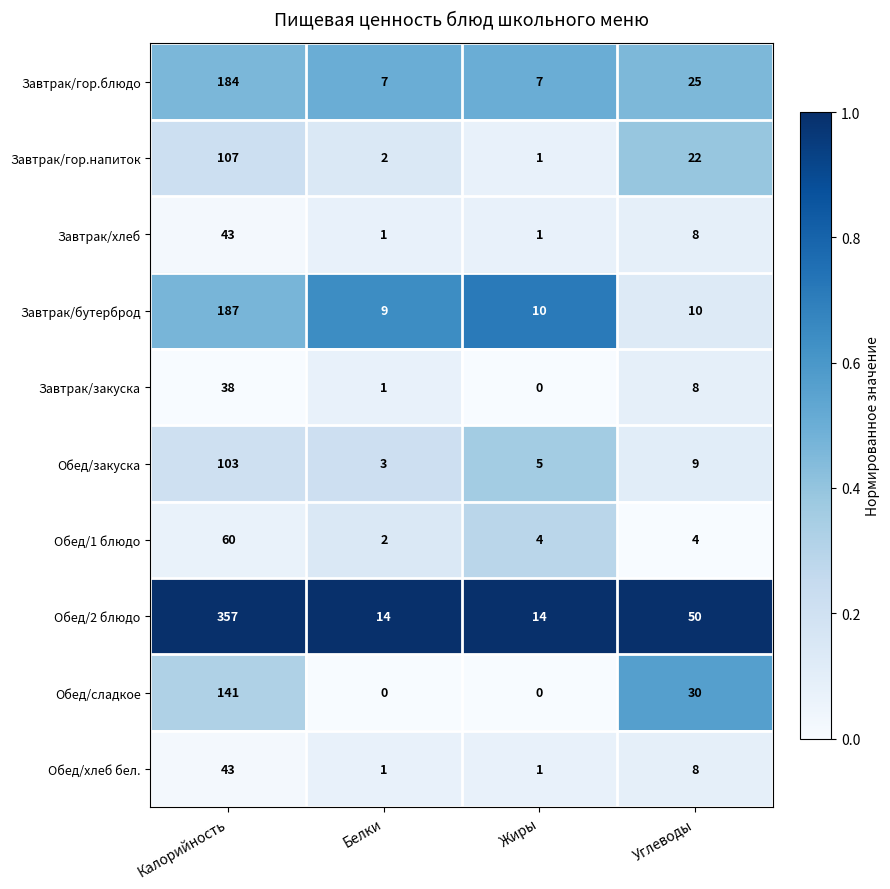

What is the difference between the maximum and minimum values in the Завтрак/закуска series?

38